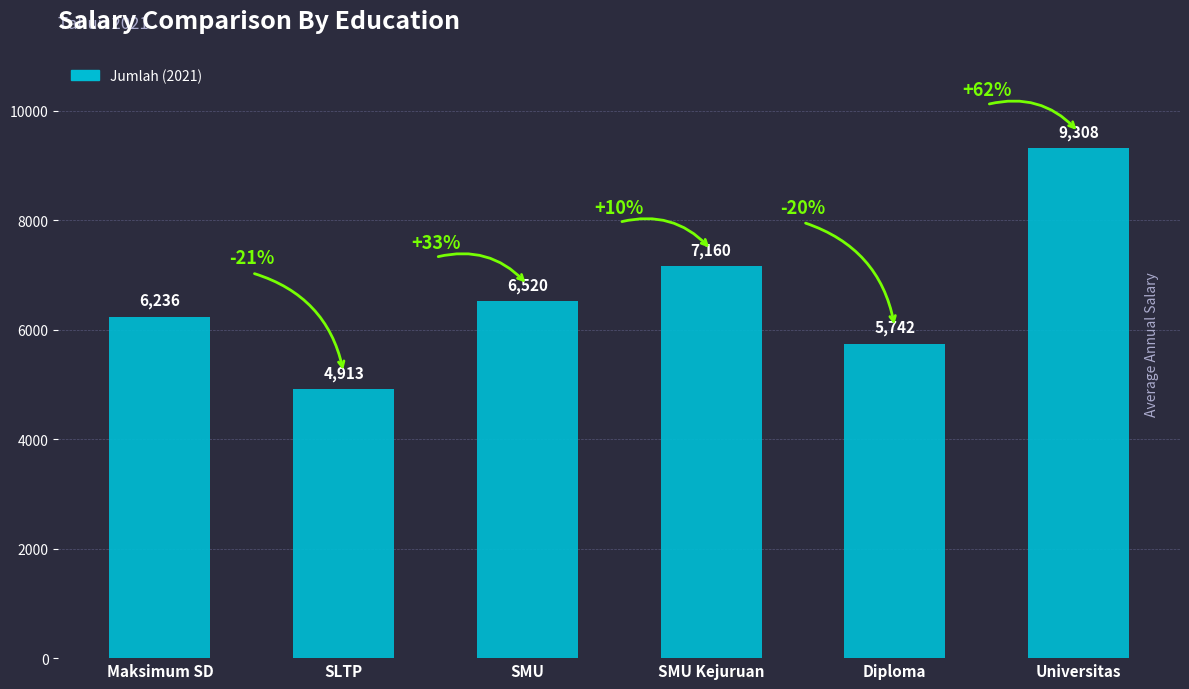

What is the difference between the values at Diploma and SMU?

778